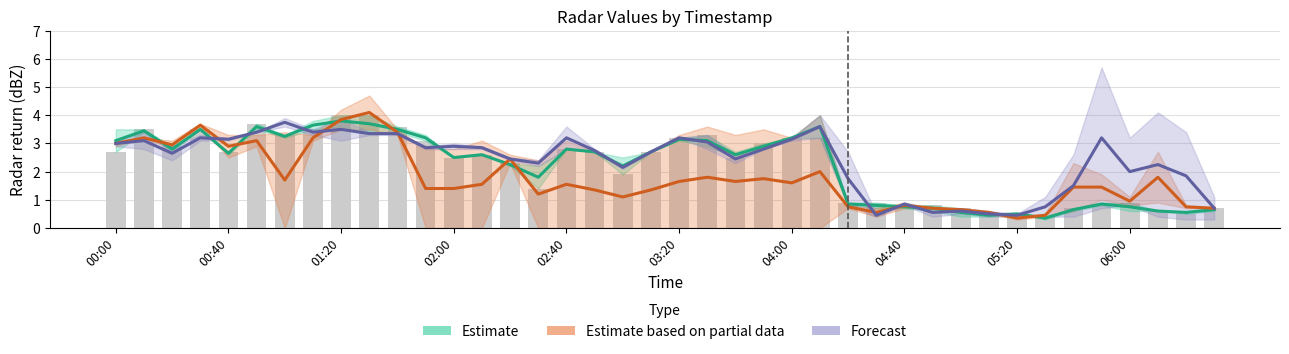

What is the value of the Estimate based on partial data bar at the 38th from the left?

1.8